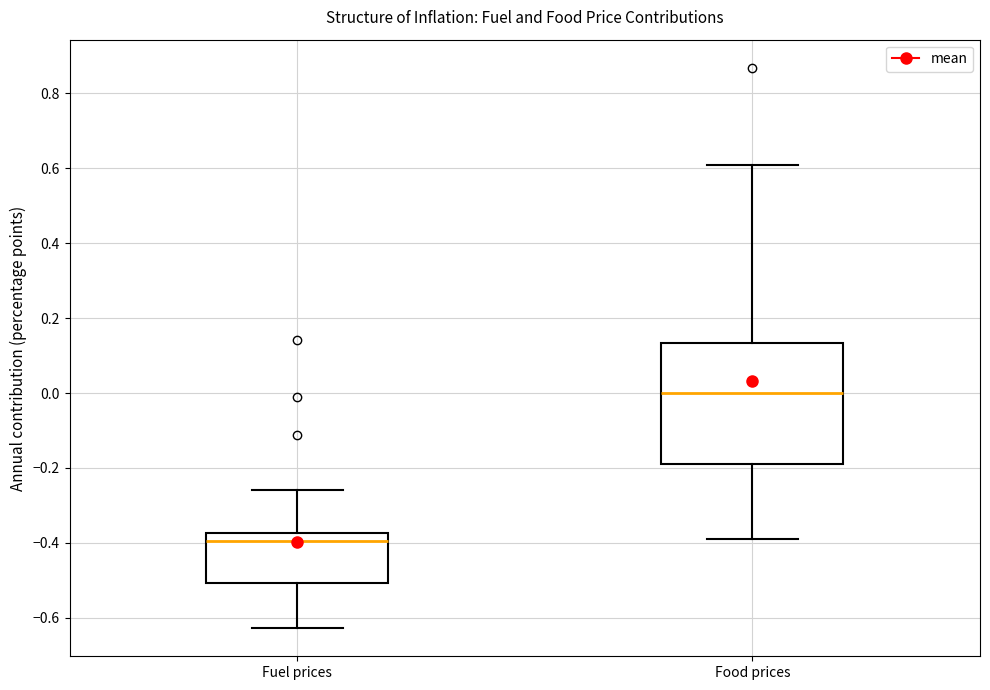

Comparing the boxes themselves (not the whiskers), which one is the tallest?

Food prices